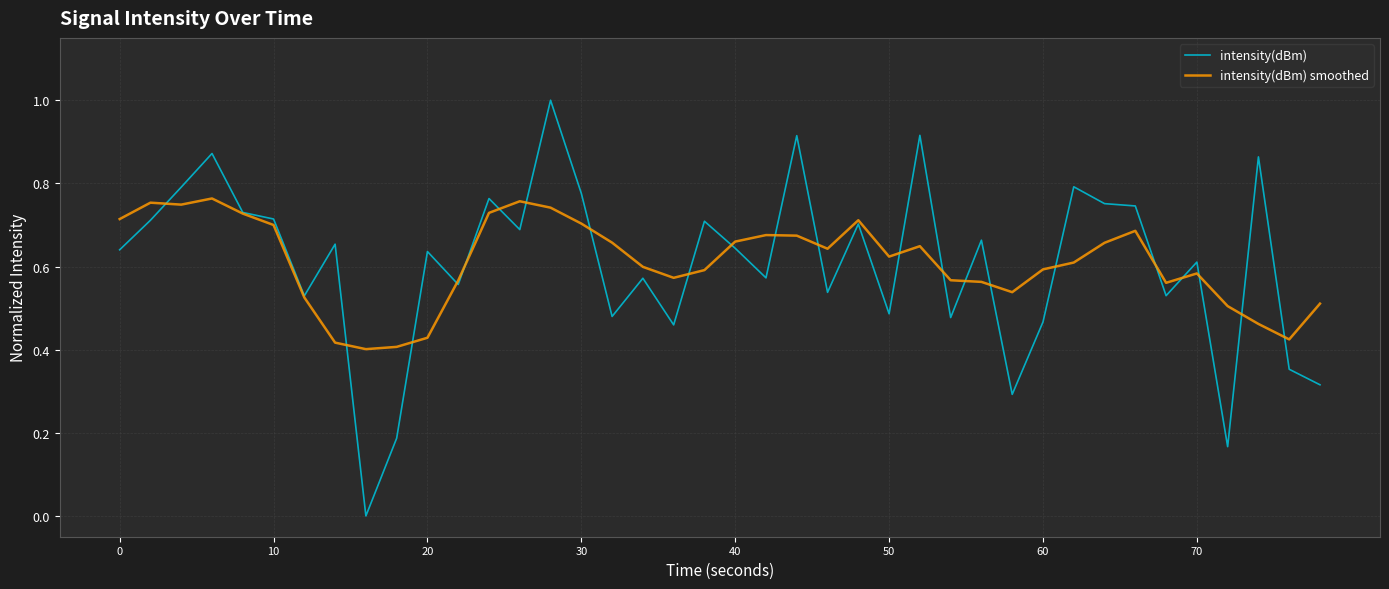

What is the maximum value shown in the chart?

1.0